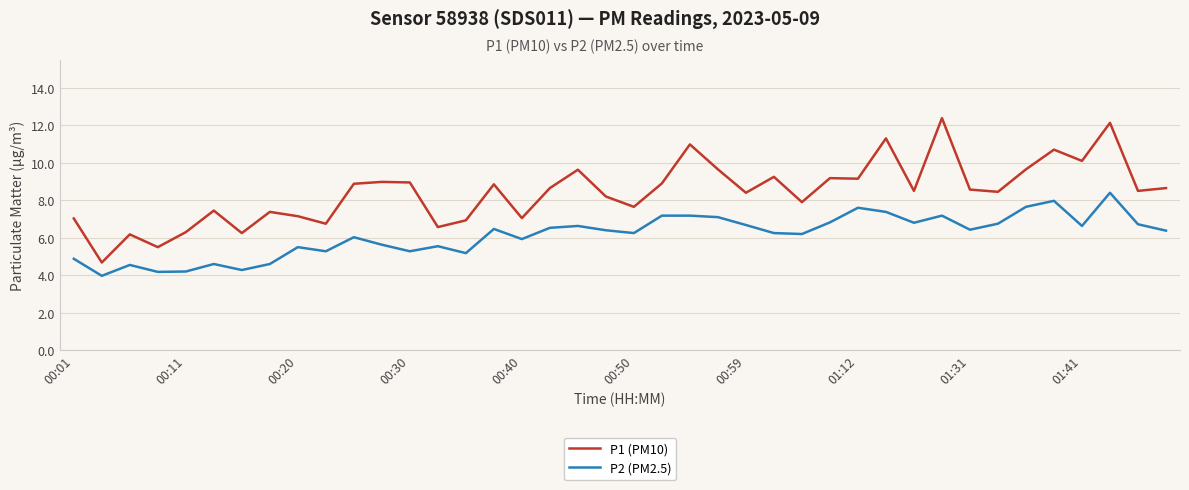

List the series in order of their peak value, lowest first.

P2 (PM2.5), P1 (PM10)